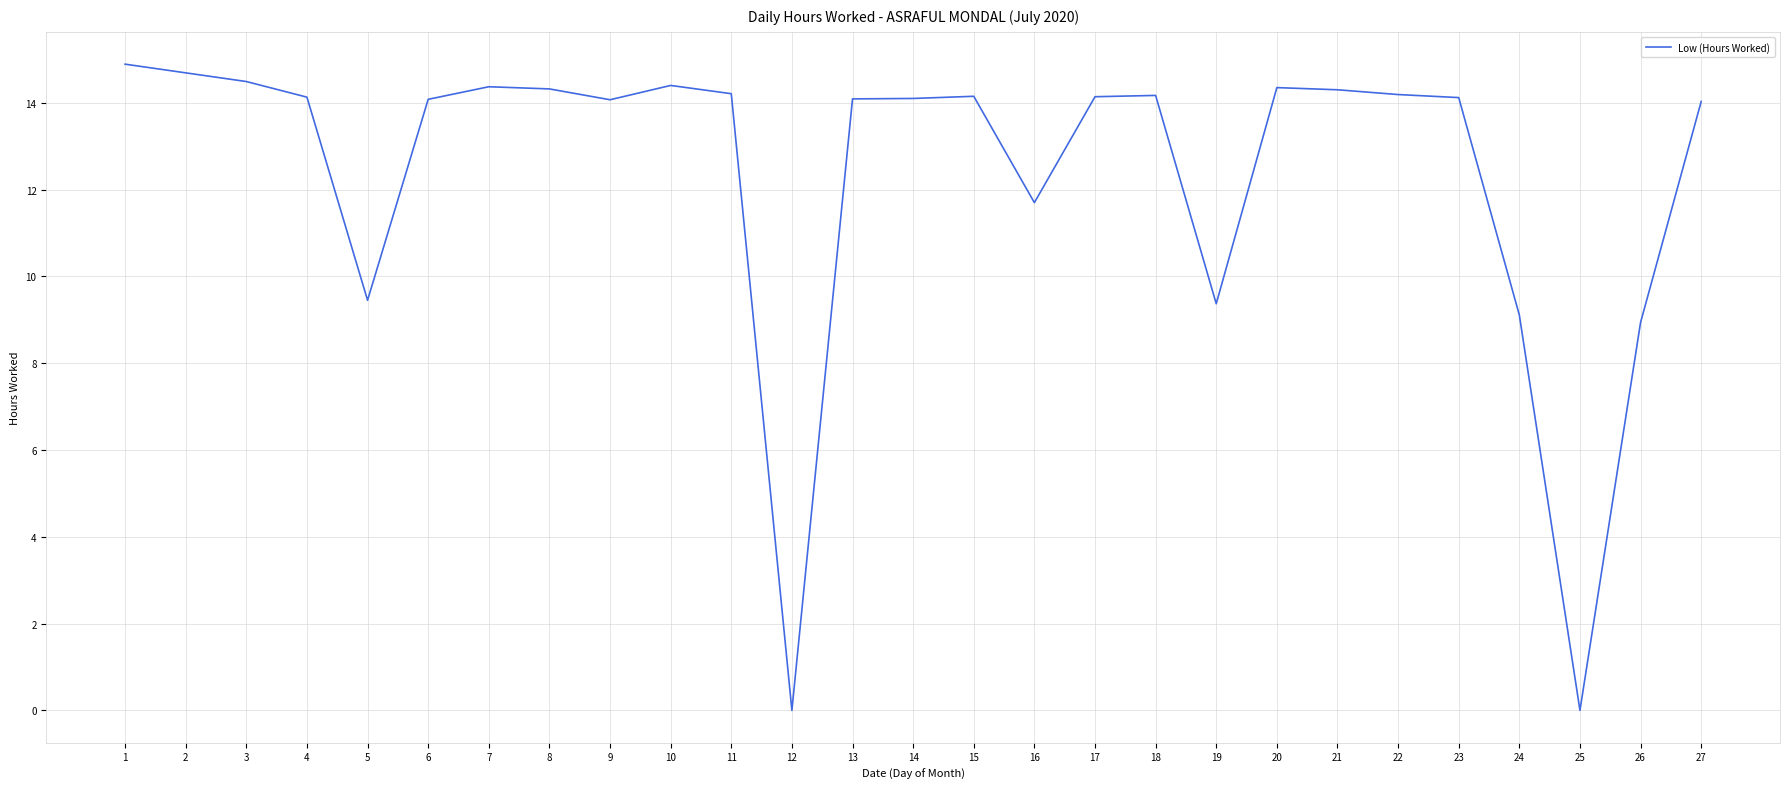

What is the change in value from 10 to 24?

-5.3